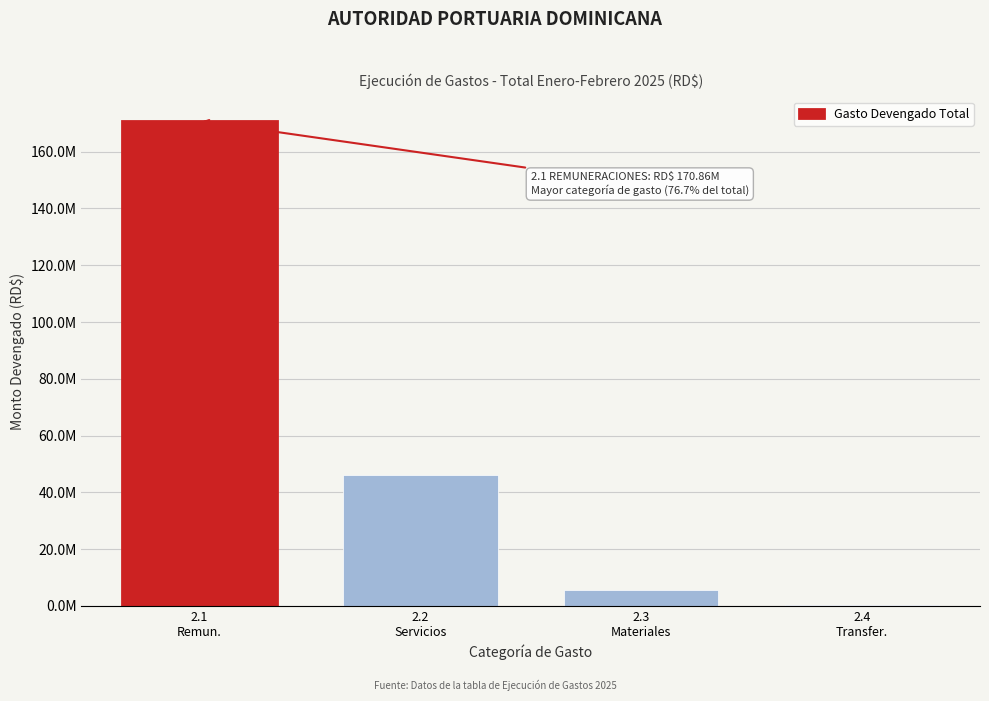

Are the bars horizontal?

No